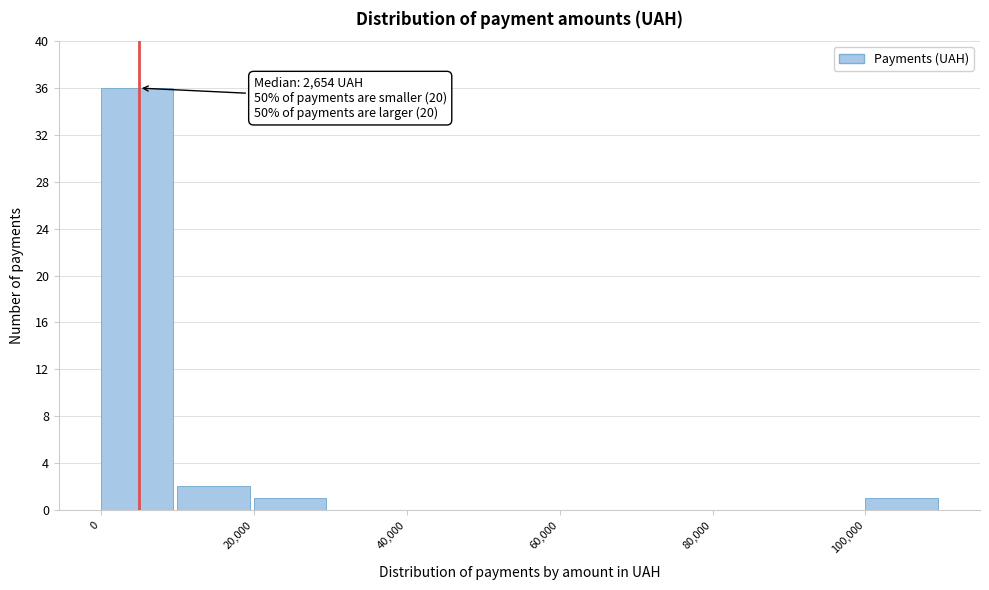

Over which range of the x-axis is the bar tallest?

0 to 10000